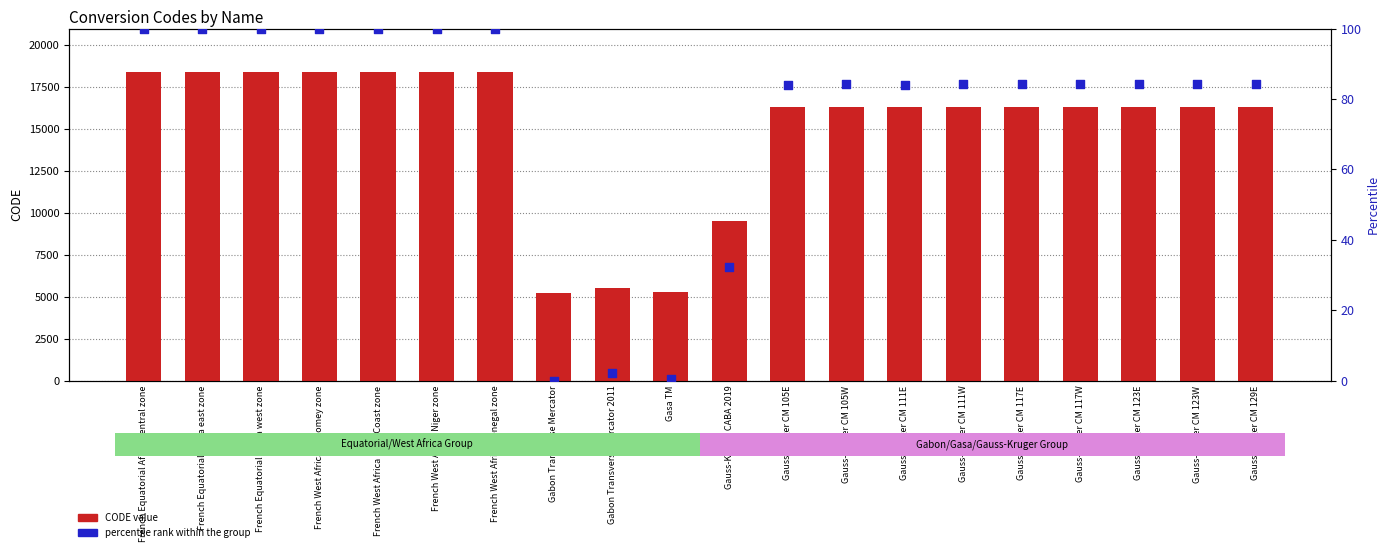

What is the total value across all series at Gauss-Kruger CM 111W?

16426.3